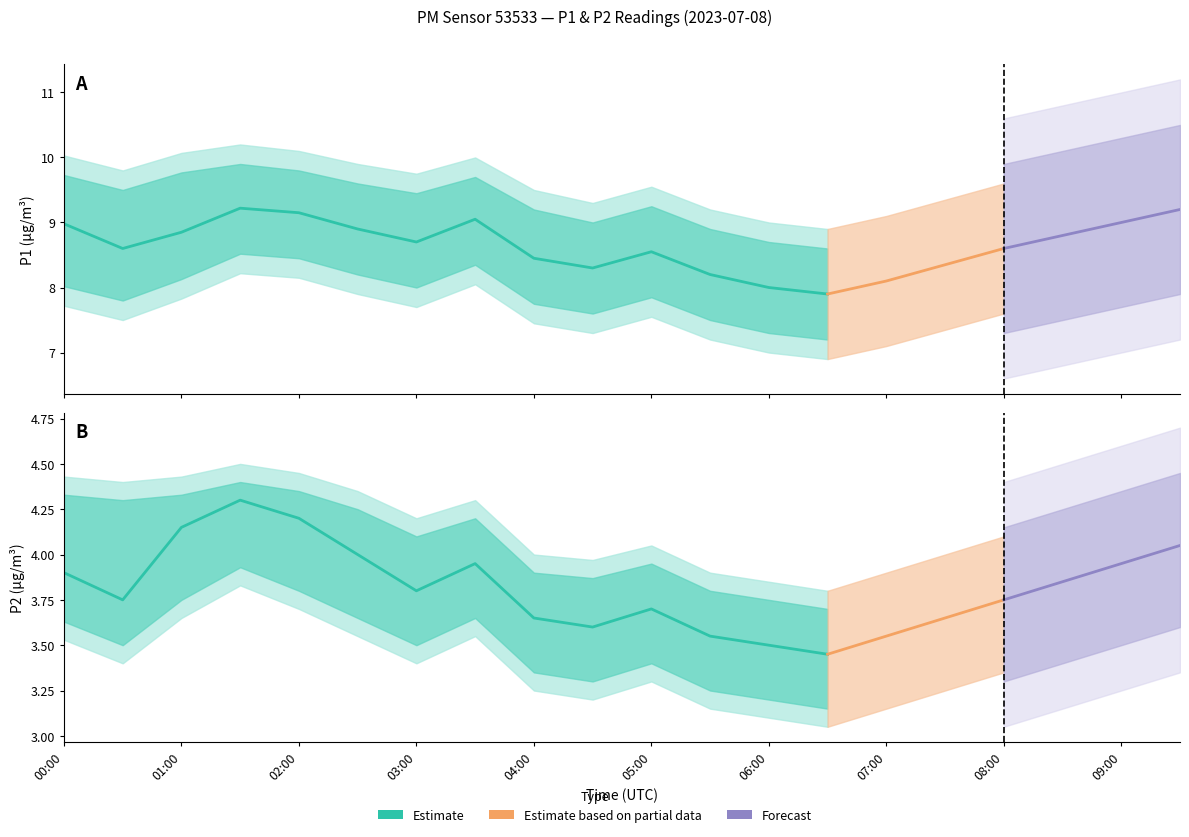

Rank the series at 00:00 from lowest to highest value.

P2_lower, P2, P2_upper, P1_lower, P1, P1_upper